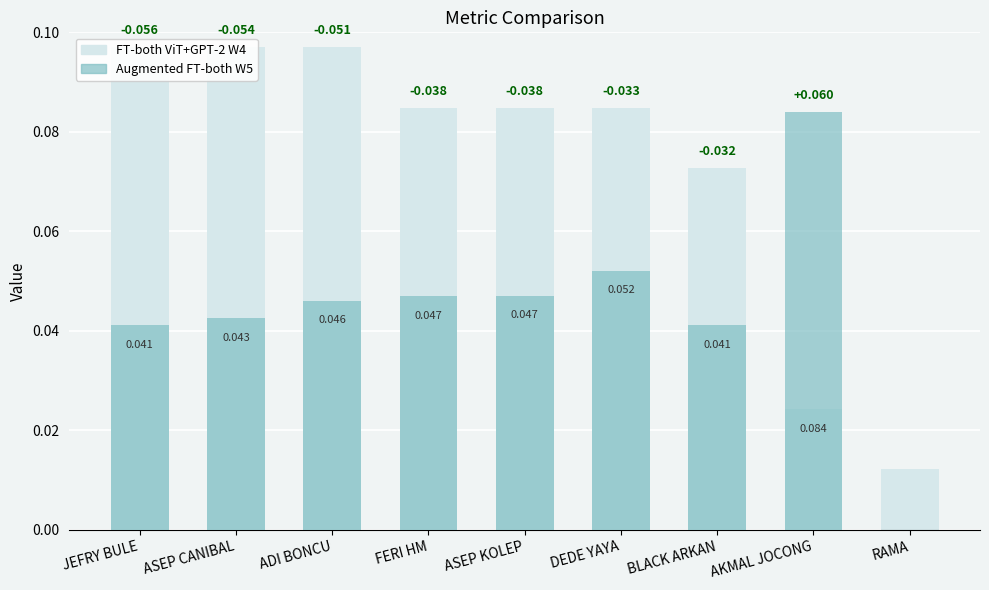

True or false: Augmented FT-both W5 has a value of 0.1 at AKMAL JOCONG.

True